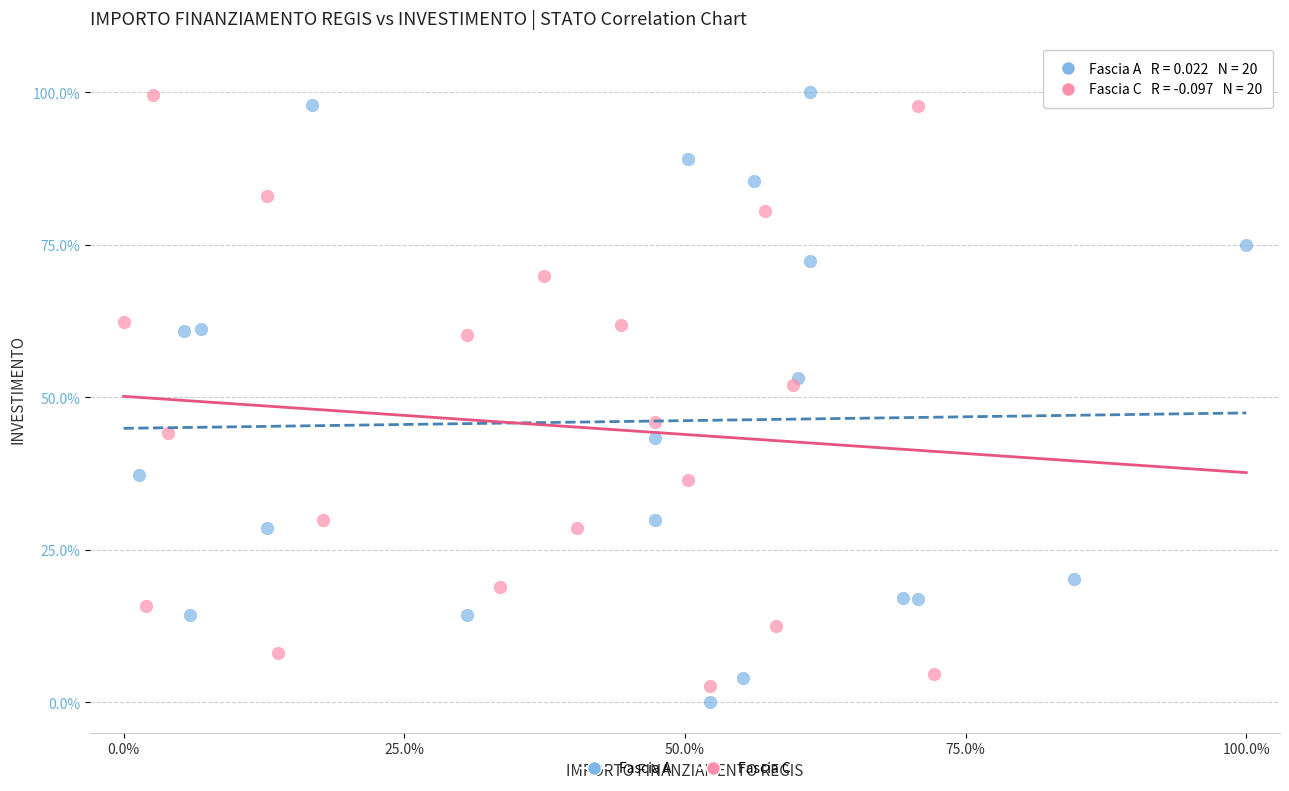

Which series reaches the minimum Y coordinate?

Fascia A